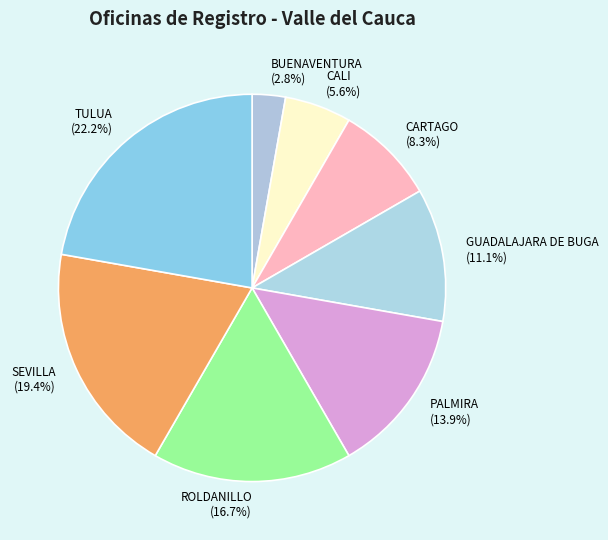

To the nearest percent, what is the average slice percentage?

12%